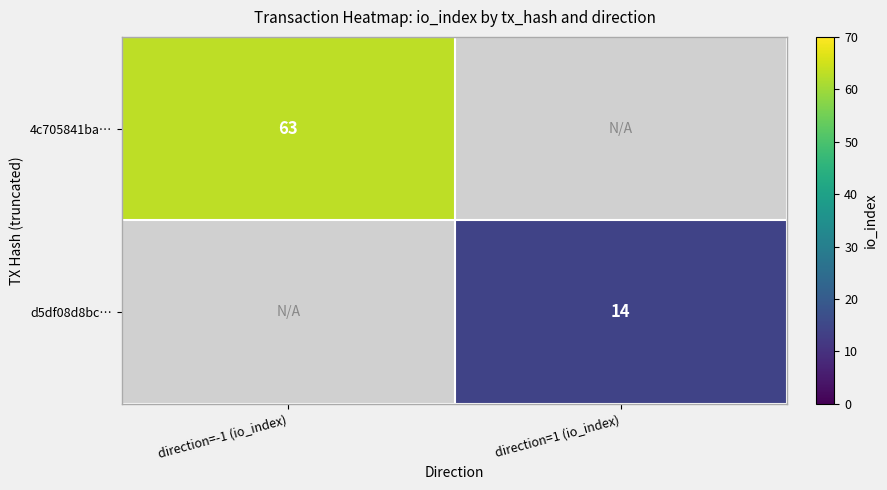

The 4c705841ba… series shows 63 at direction=-1 (io_index). True or false?

True